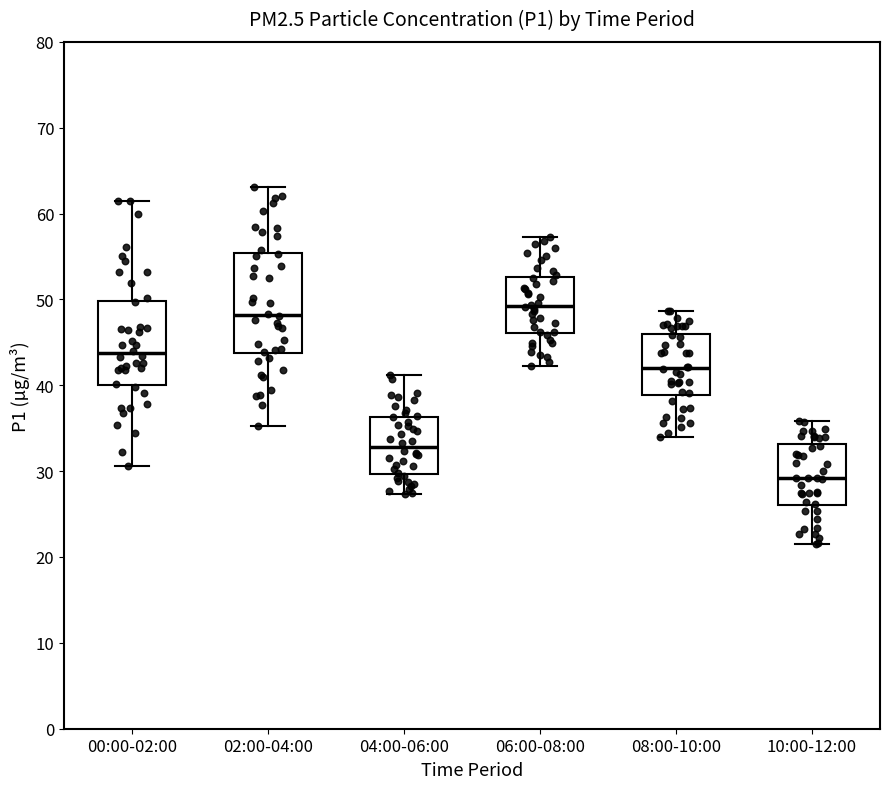

Which box's median line is the highest?

06:00-08:00